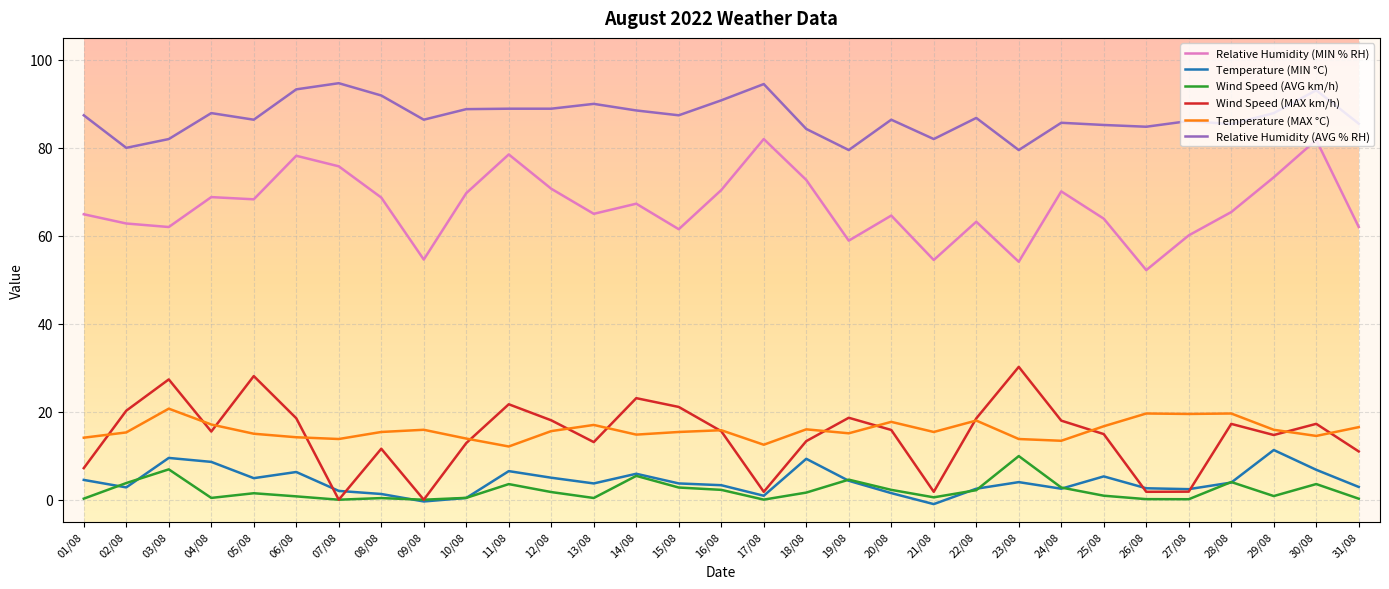

Read the Relative Humidity (AVG % RH) value at 20/08.

86.4